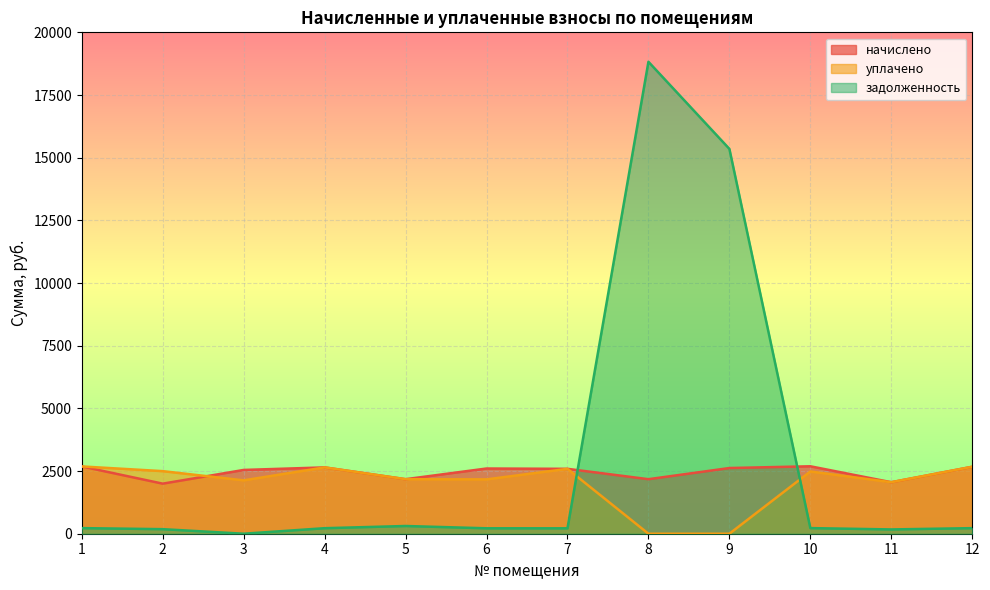

How many data points in задолженность are less than 222?

6